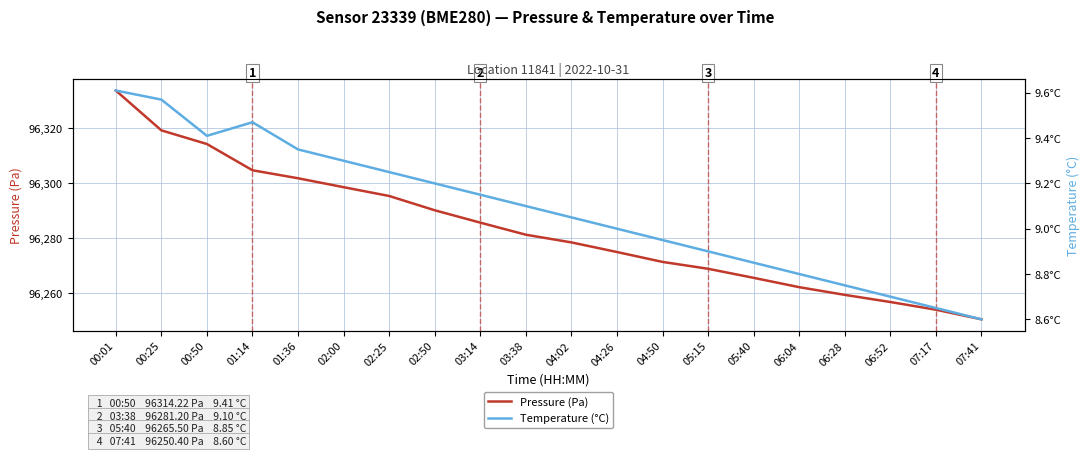

What is the sum of the Temperature (°C) values at 04:02 and 00:50?

18.5